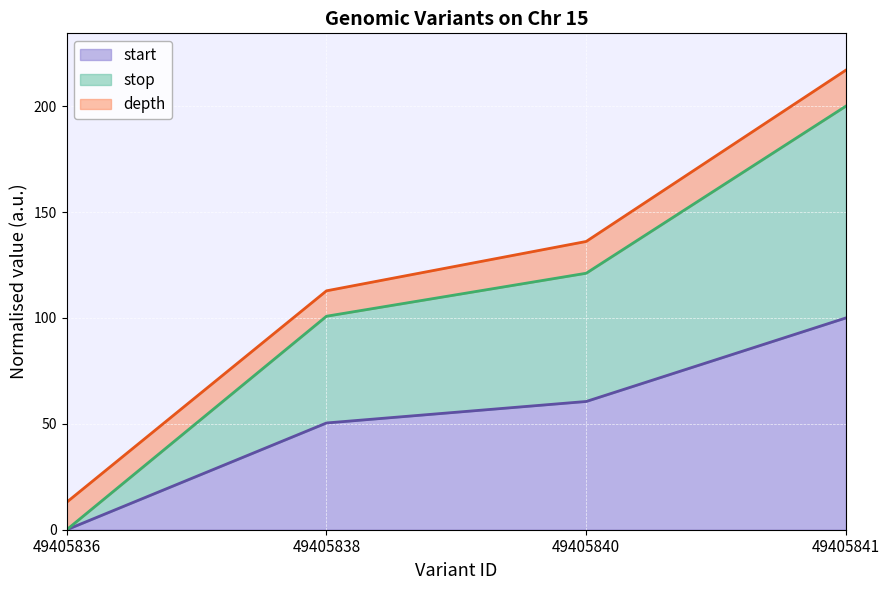

The value of stop at 49405841 is 42.7. True or false?

False